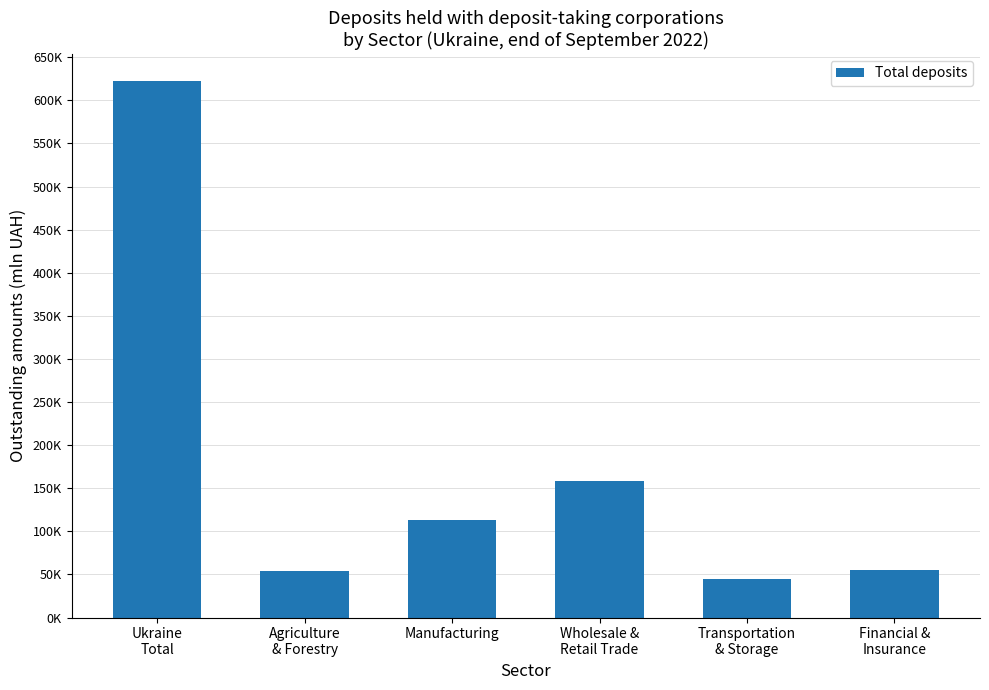

Are the bars grouped side by side (vs. stacked)?

No